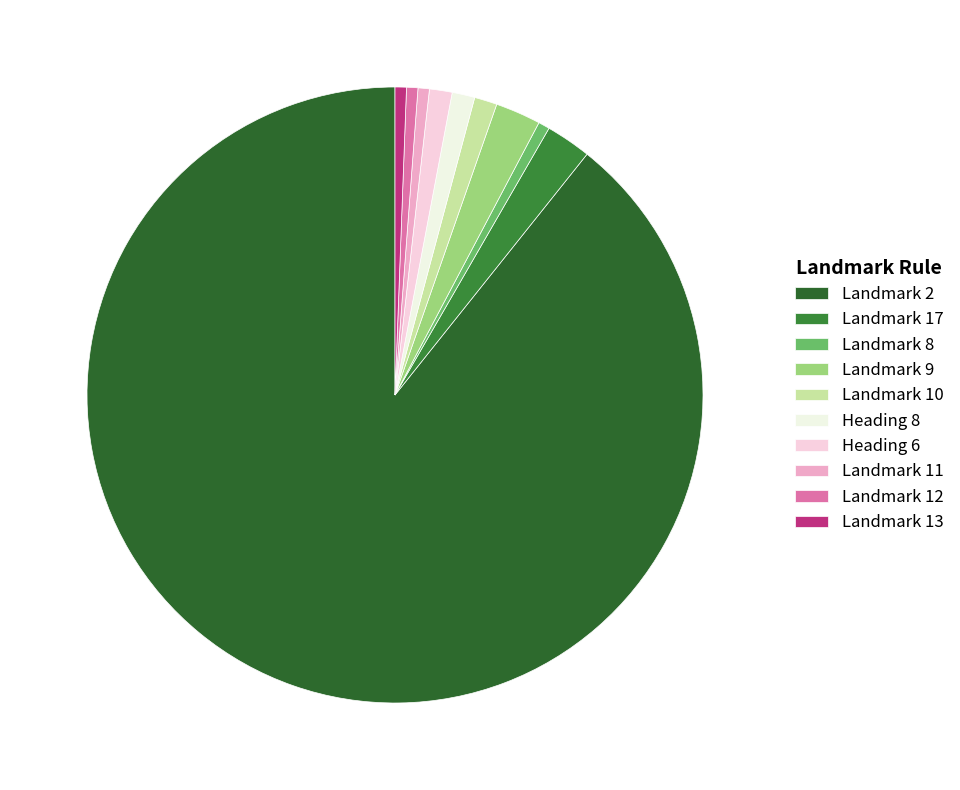

Is it true that Landmark 11 is 1% of the pie?

True